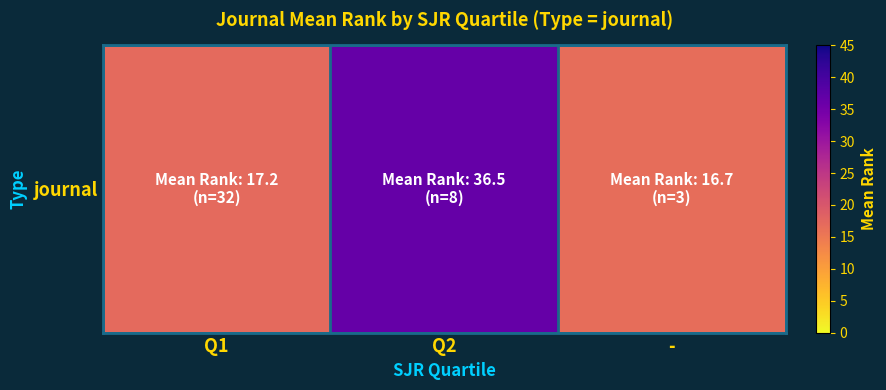

Which label corresponds to the largest value in the chart?

Q2